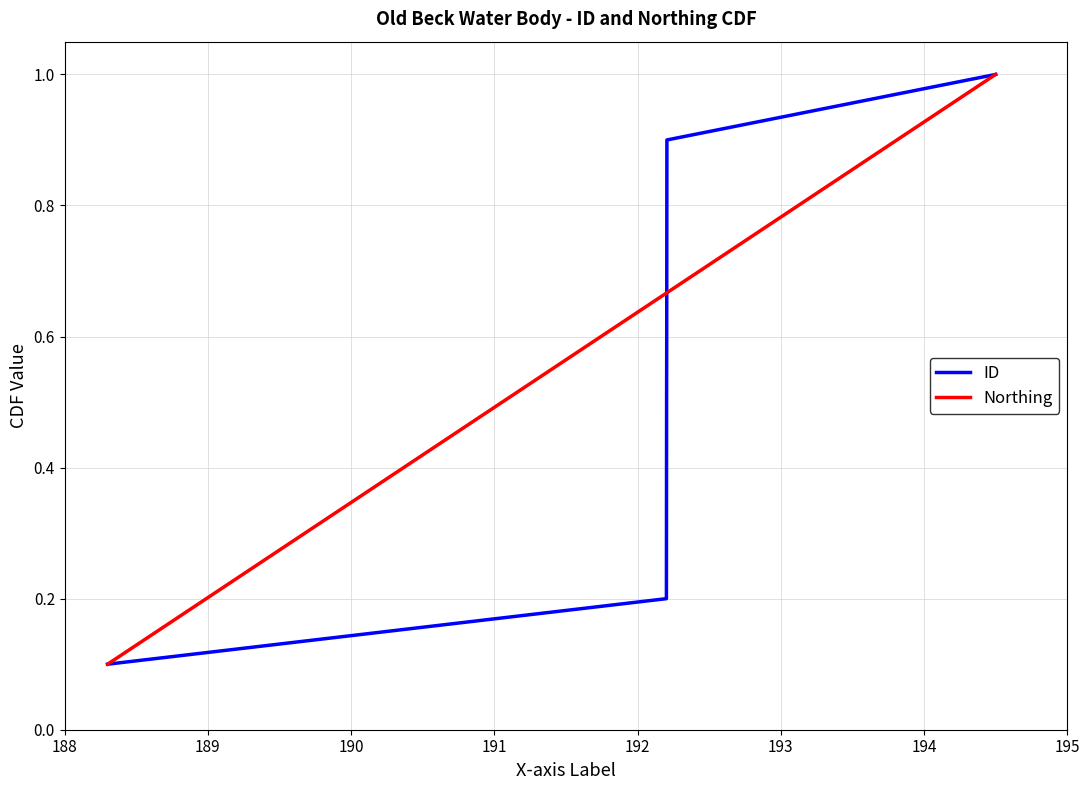

The Northing series shows 1.2 at 8. True or false?

False